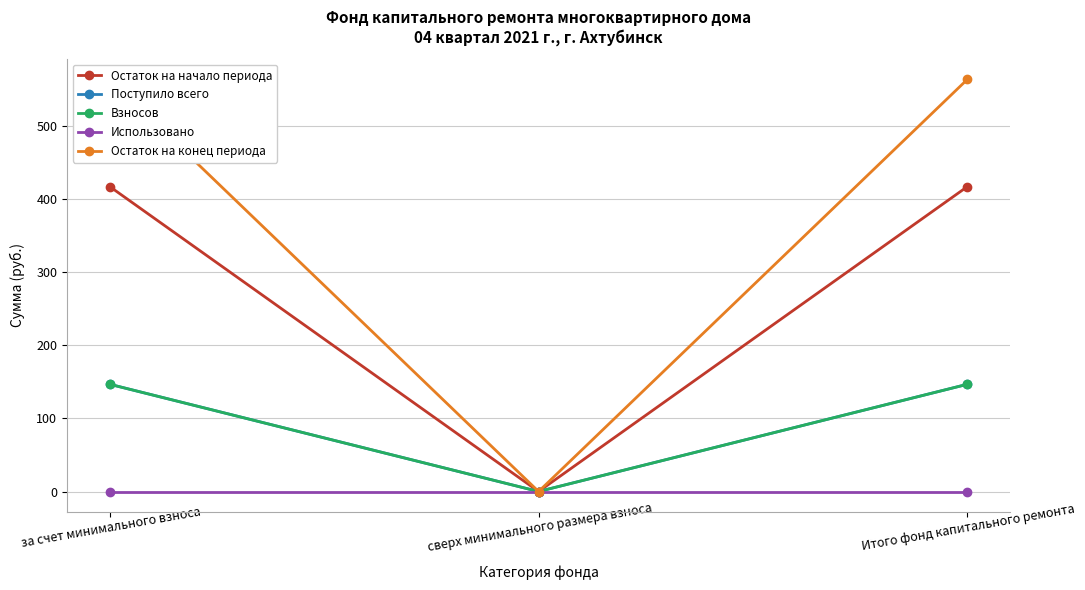

Does the chart have visible grid lines?

Yes